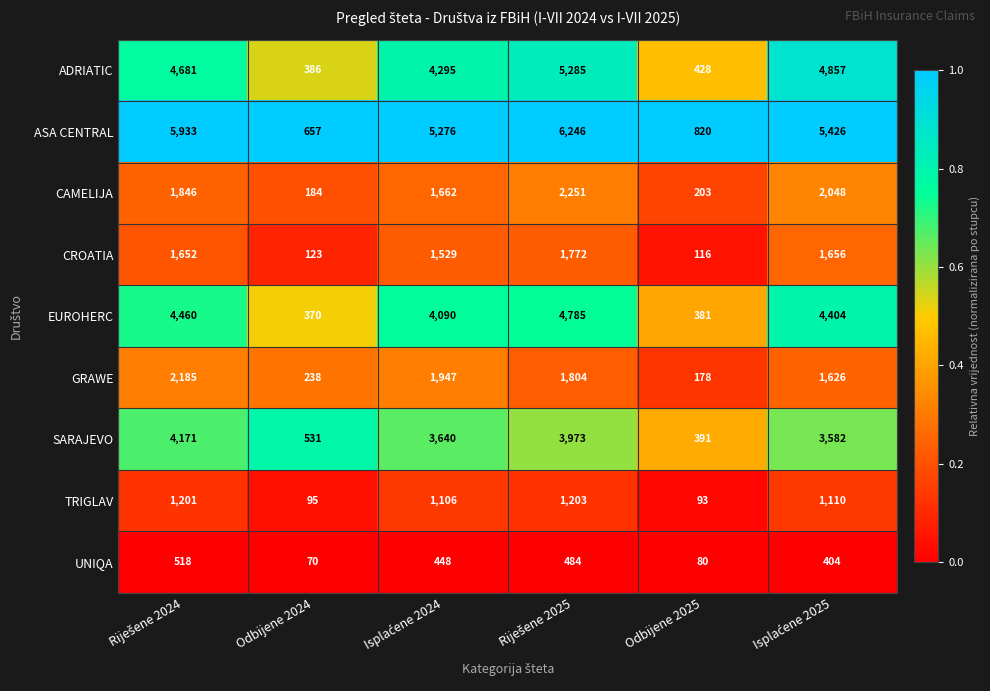

True or false: GRAWE has a value of 416 at Odbijene 2024.

False